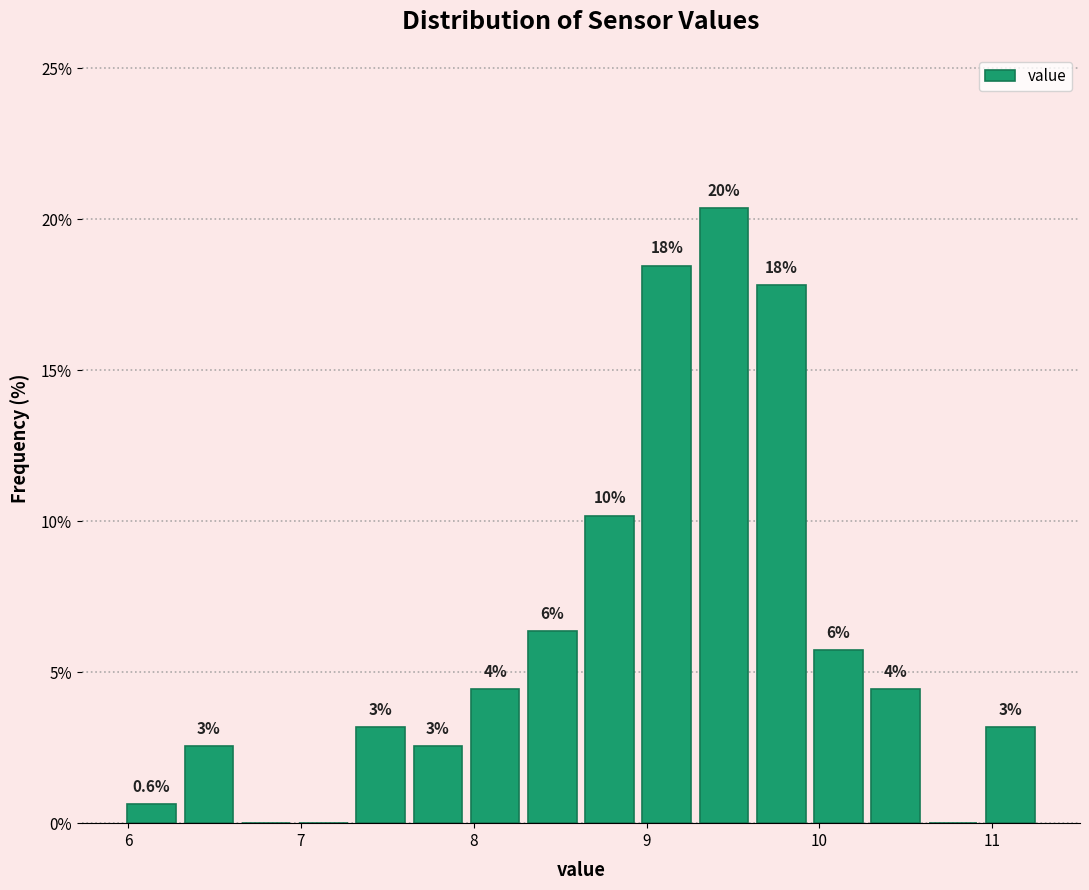

Around what value on the x-axis is the tallest bar? Give the approximate position of its centre, as read against the axis.

9.4